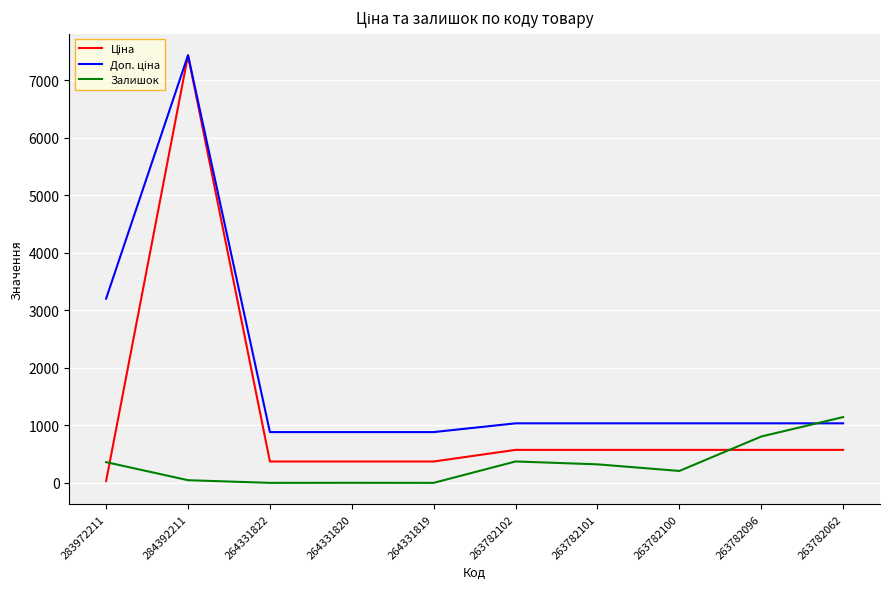

Does the chart display data point markers on the line(s)?

No